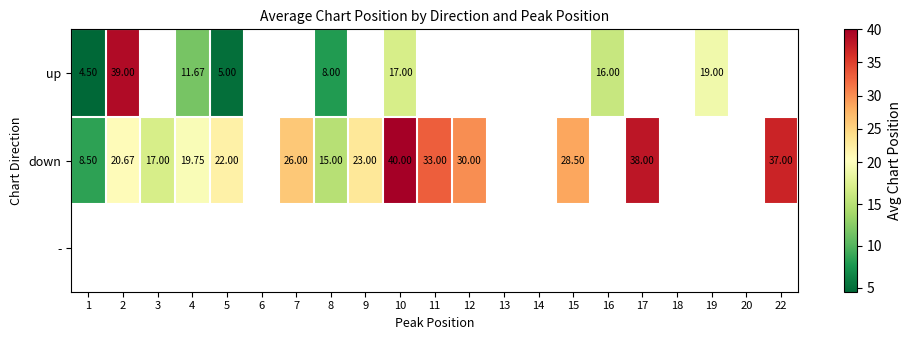

Which category has the highest value in the down series?

10